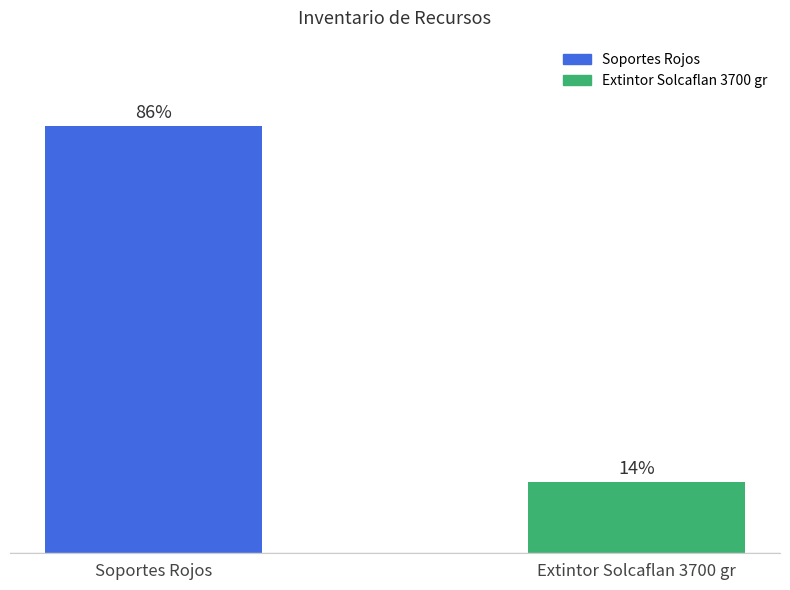

Are the bars horizontal?

No